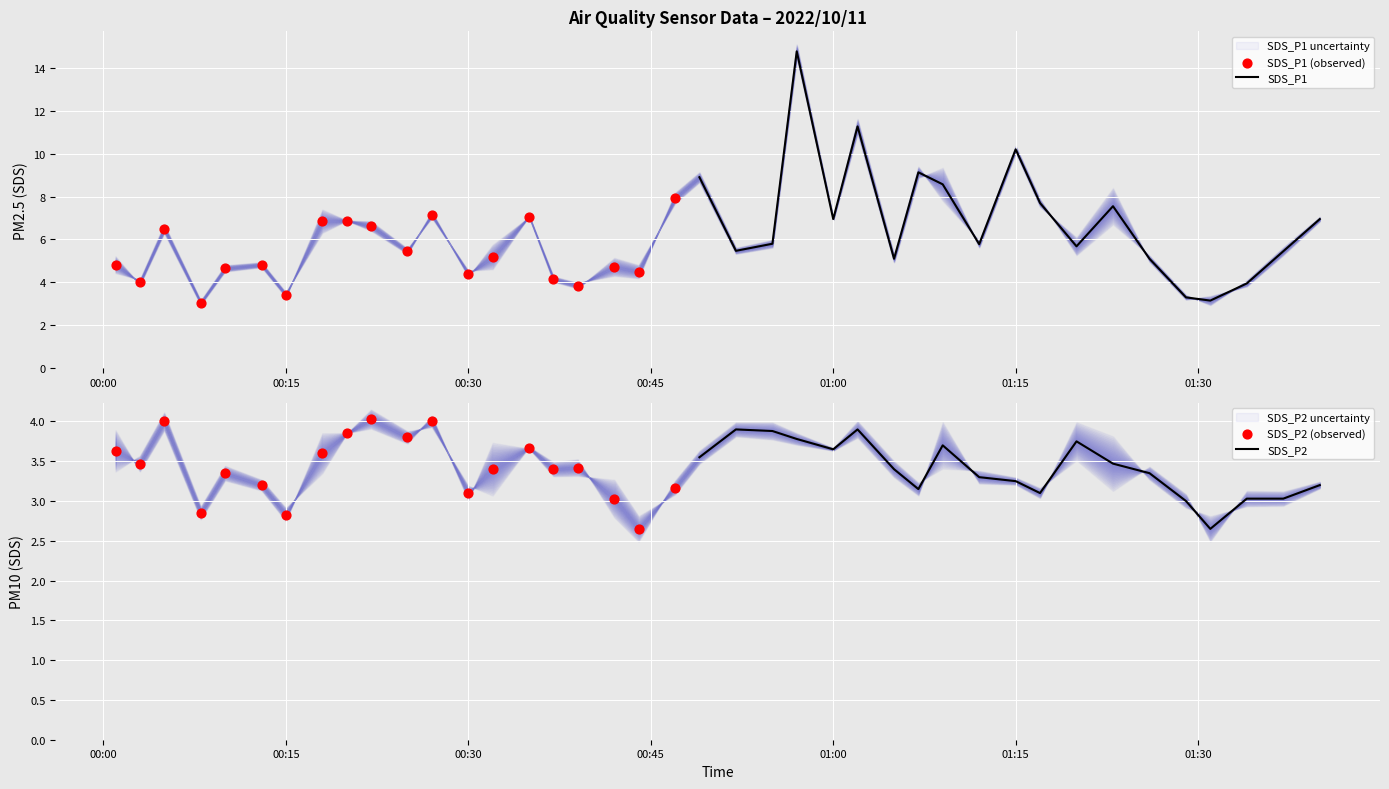

What is the maximum value for SDS_P1?

14.8